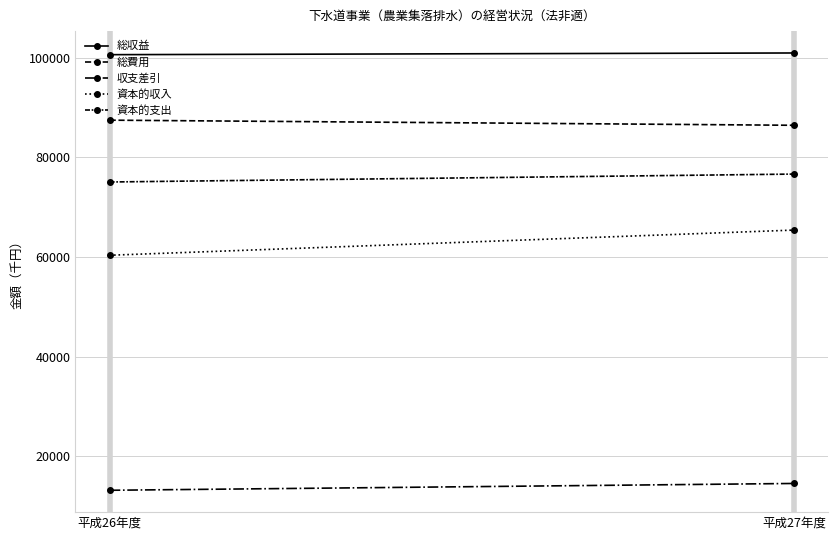

What is the minimum value shown in the chart?

13150